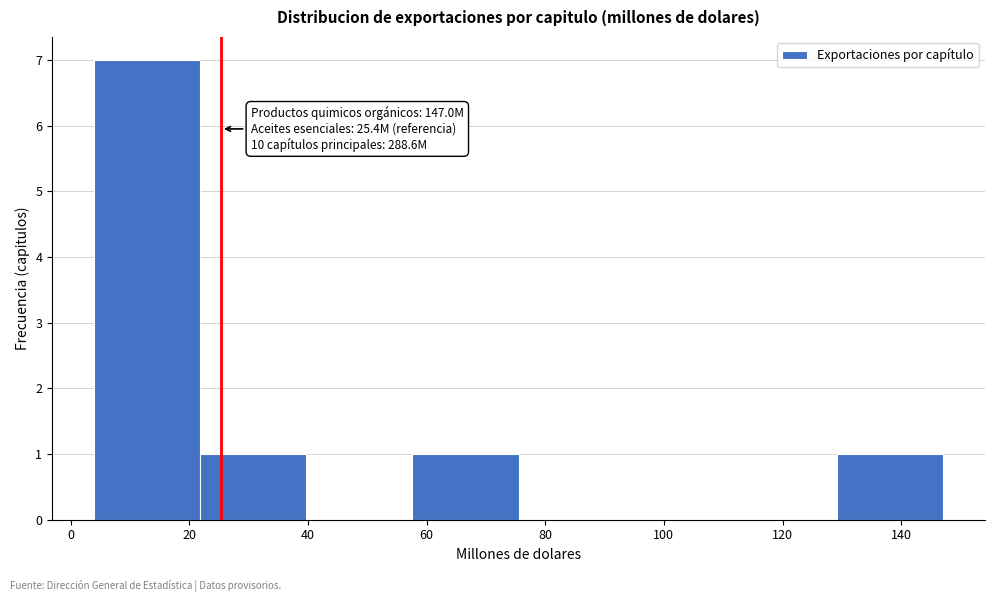

Which range on the x-axis has the tallest bar?

4 to 22